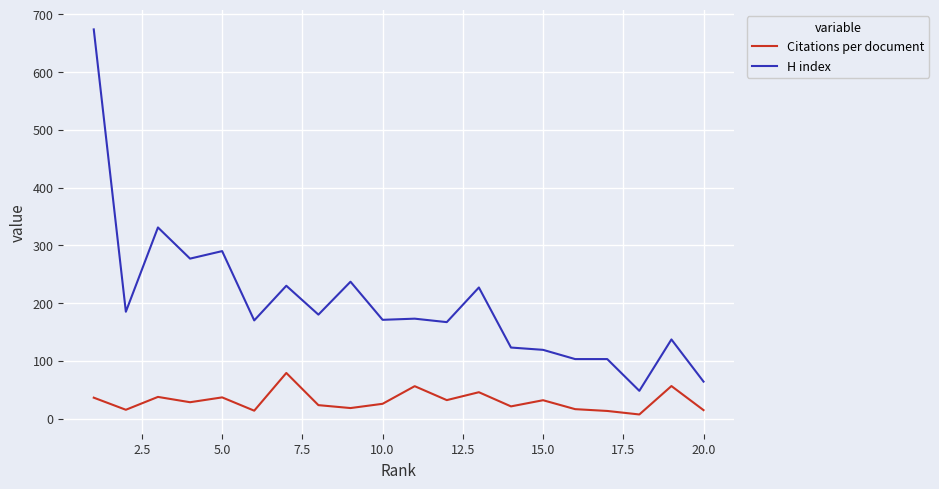

What is the difference between the maximum and minimum values in the Citations per document series?

71.9